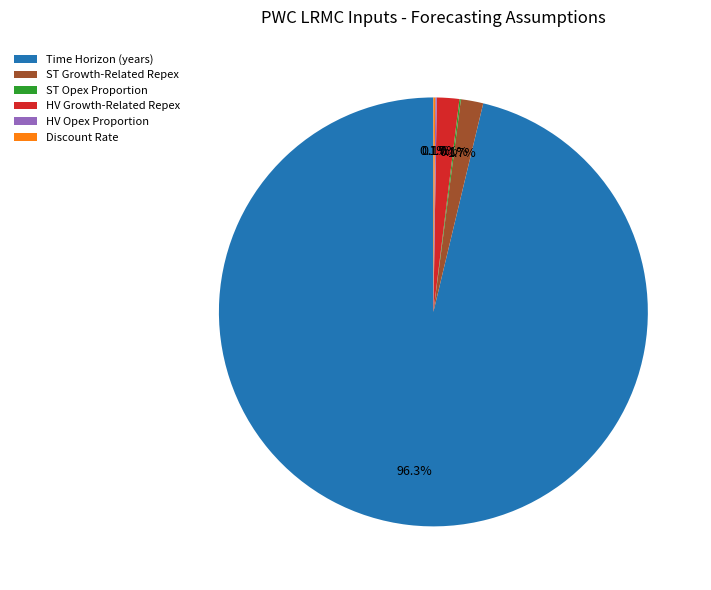

What is the largest slice in the pie chart?

Time Horizon (years)